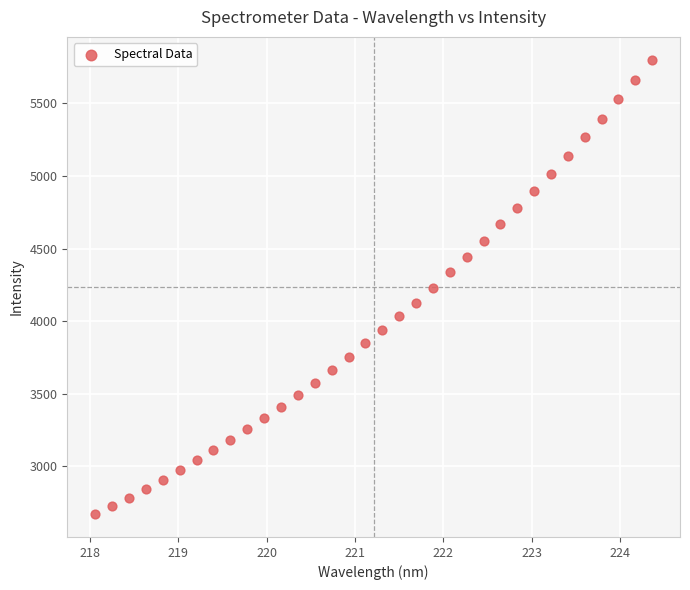

What is the range of X values (max minus min)?

6.3